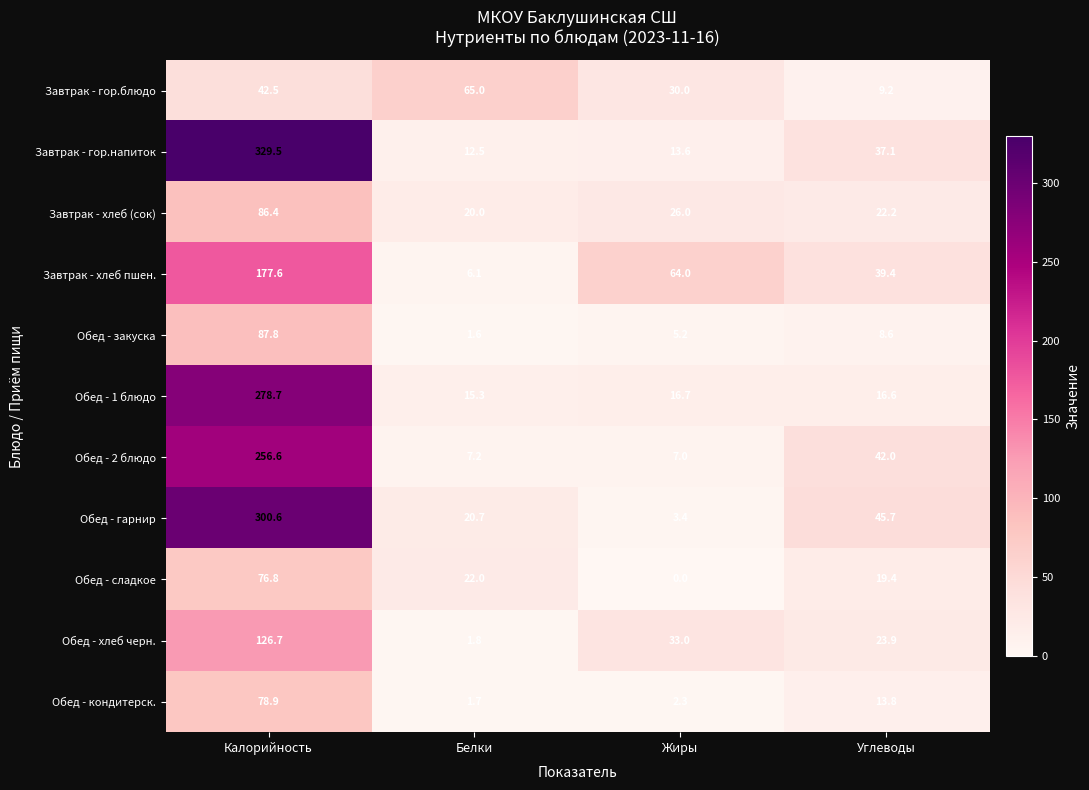

Is it true that Обед - хлеб черн. equals 66.1 at Калорийность?

False